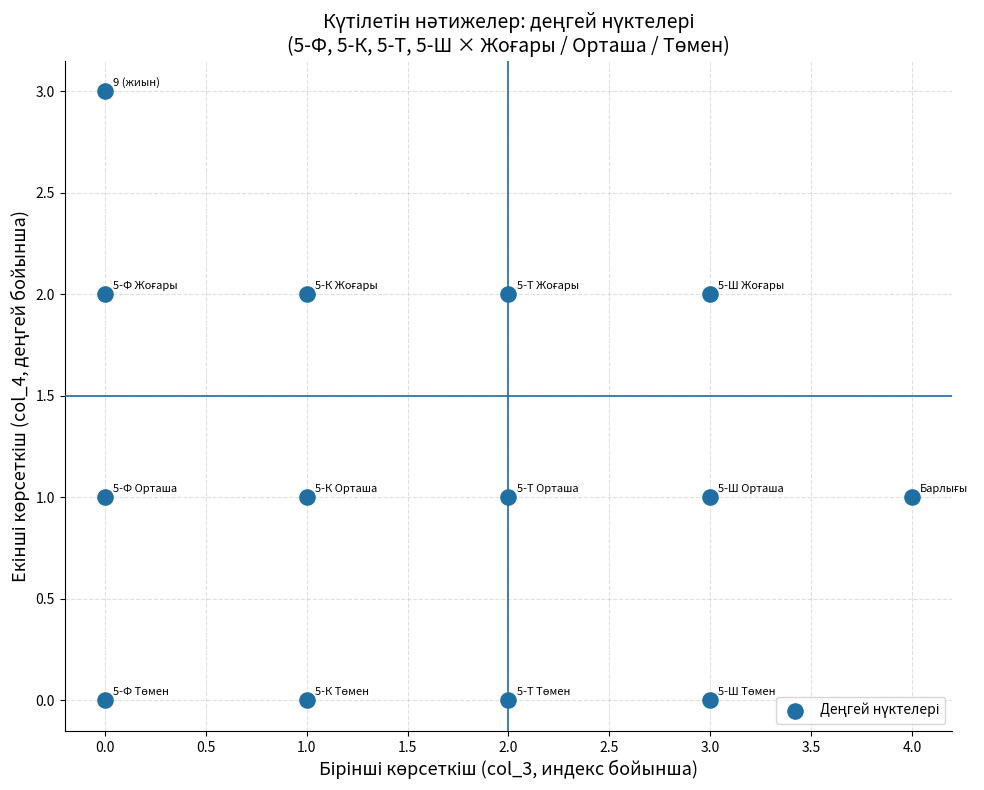

What is the range of X values (max minus min)?

4